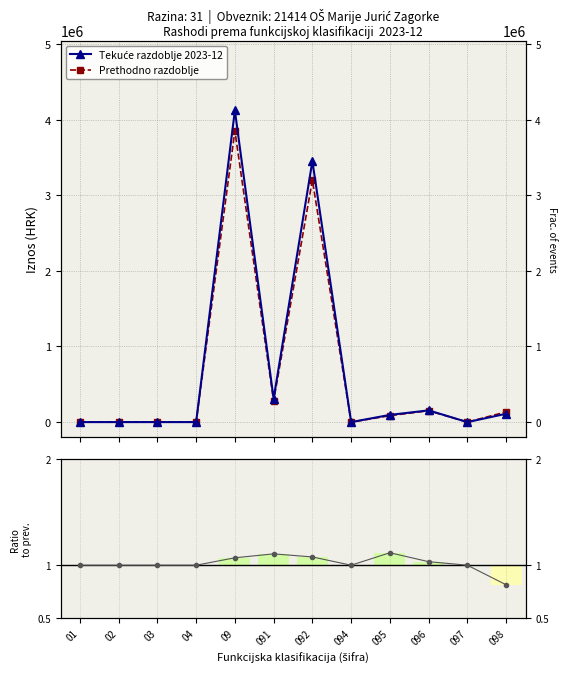

True or false: Ratio curr/prev has a value of 0.7 at 096.

False